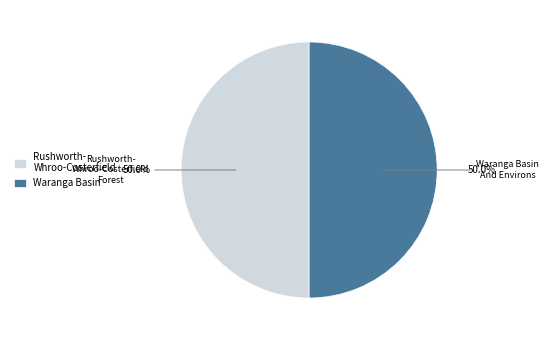

What percentage do Waranga Basin and Rushworth- Whroo-Costerfield together represent?

100.0%